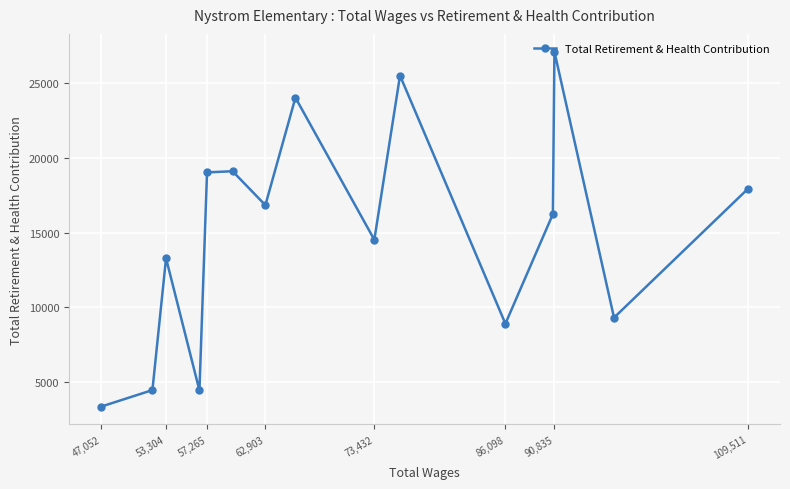

How many interior local valleys (lower than both neighbors) does the data have?

5